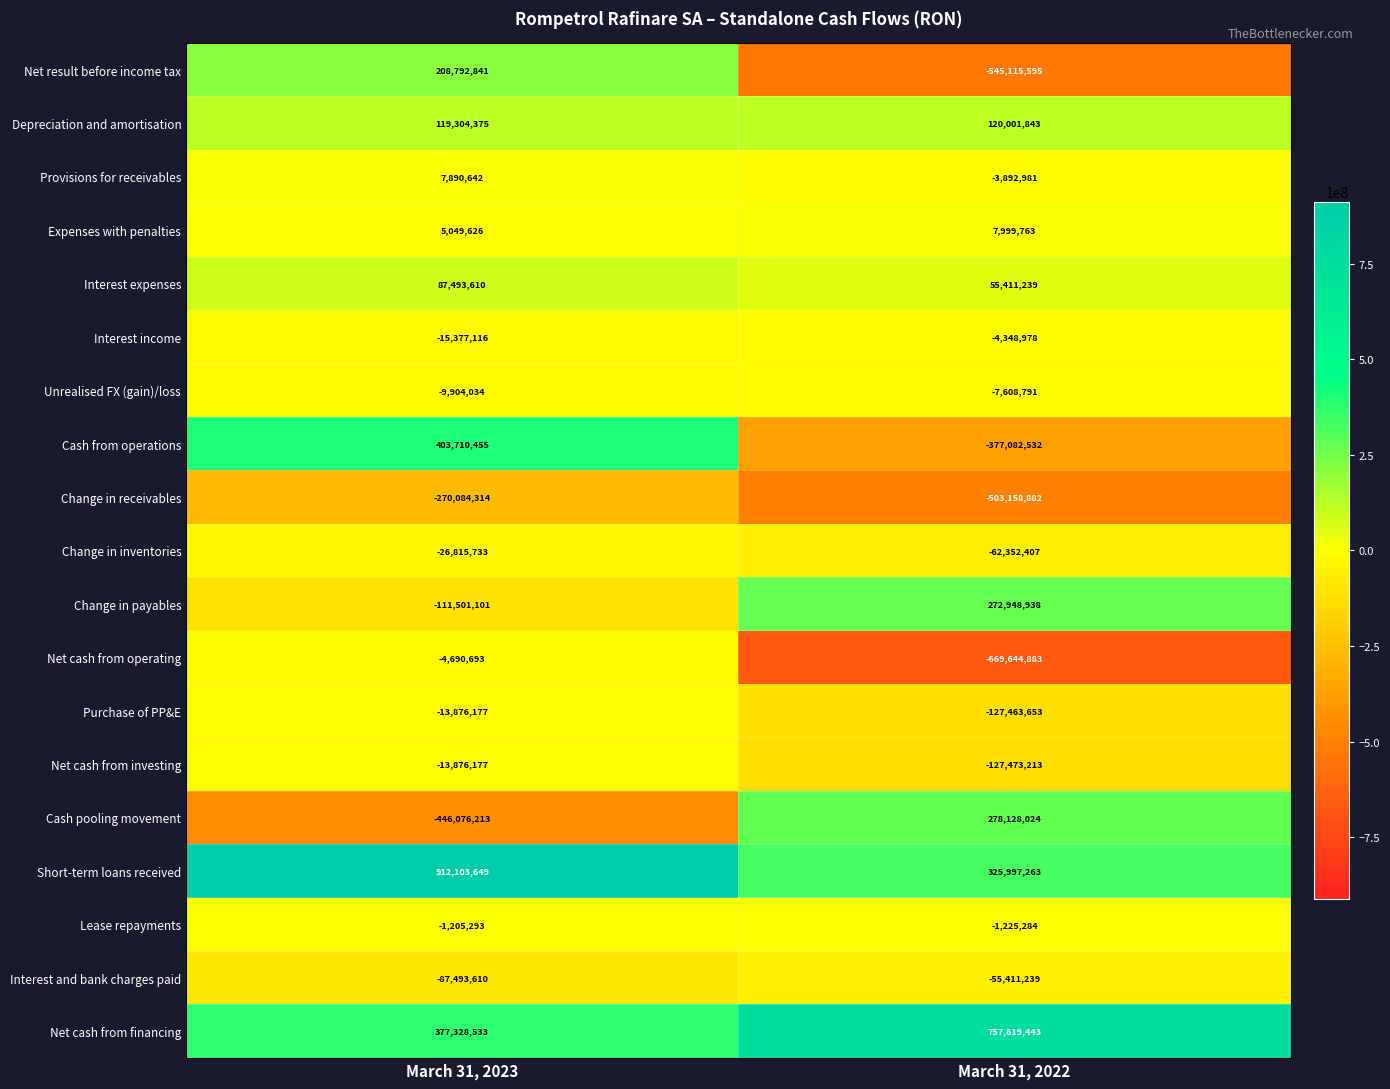

What is the highest value of the Change in payables series?

272948938